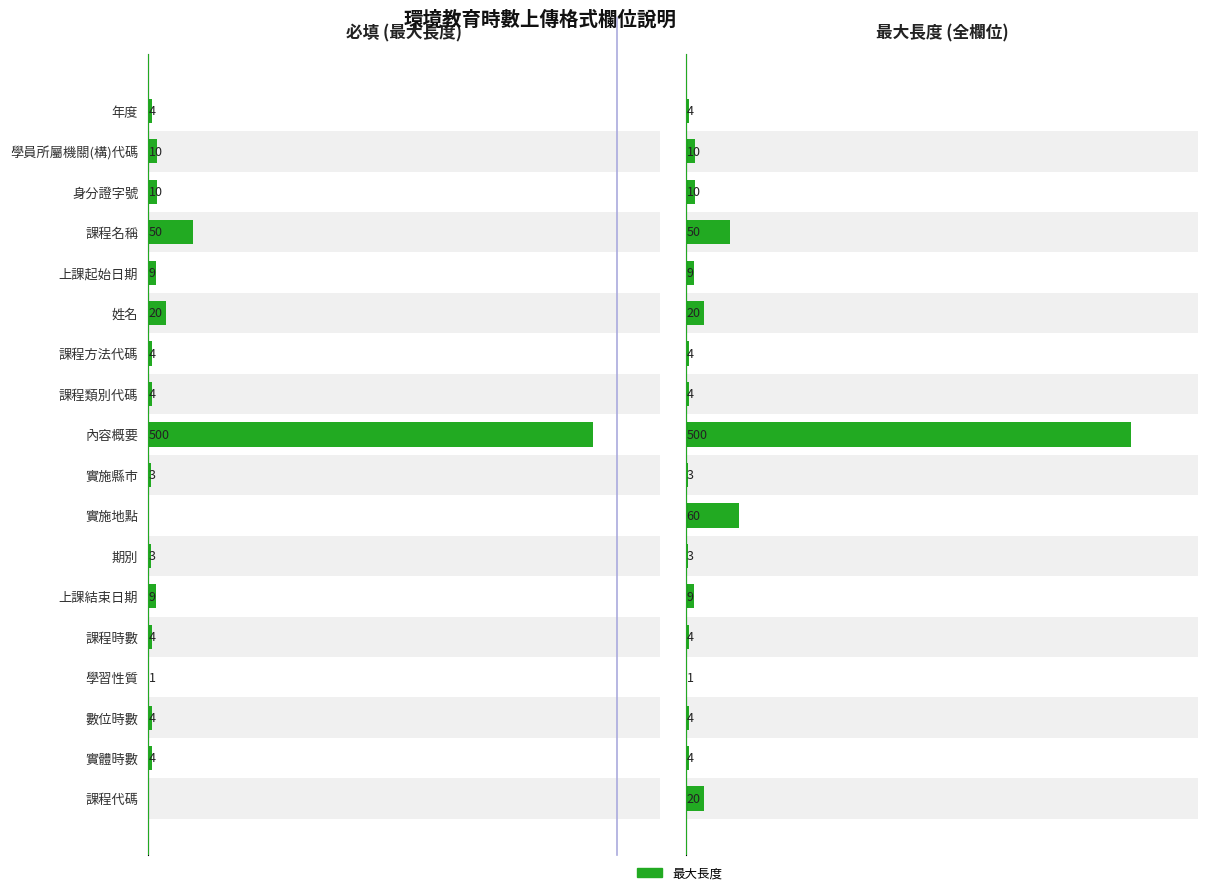

Reading left to right, what are all the values shown in this chart?

最大長度 (必填): 0	4	4	1	4	9	3	0	3	500	4	4	20	9	50	10	10	4
最大長度: 20	4	4	1	4	9	3	60	3	500	4	4	20	9	50	10	10	4